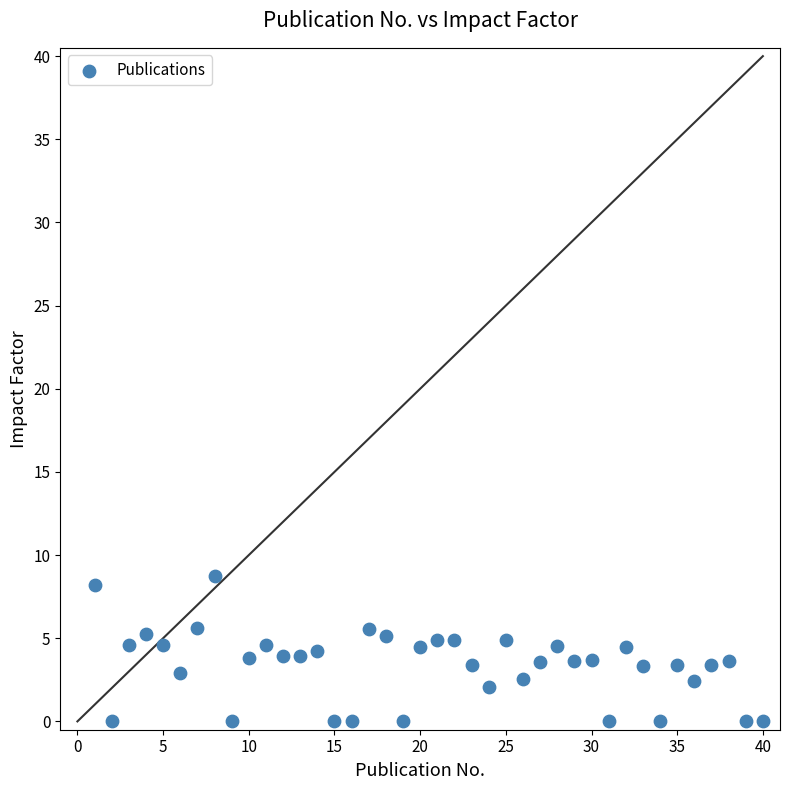

What is the range of X values (max minus min)?

39.0